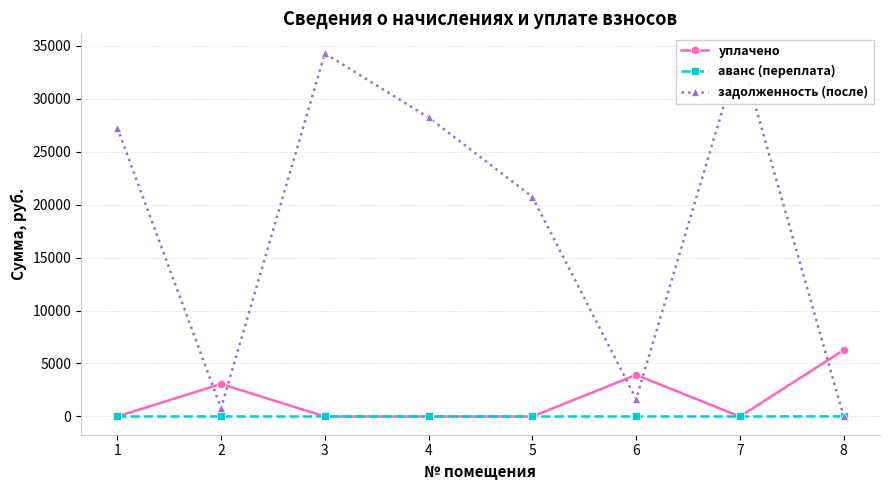

Does the chart display data point markers on the line(s)?

Yes